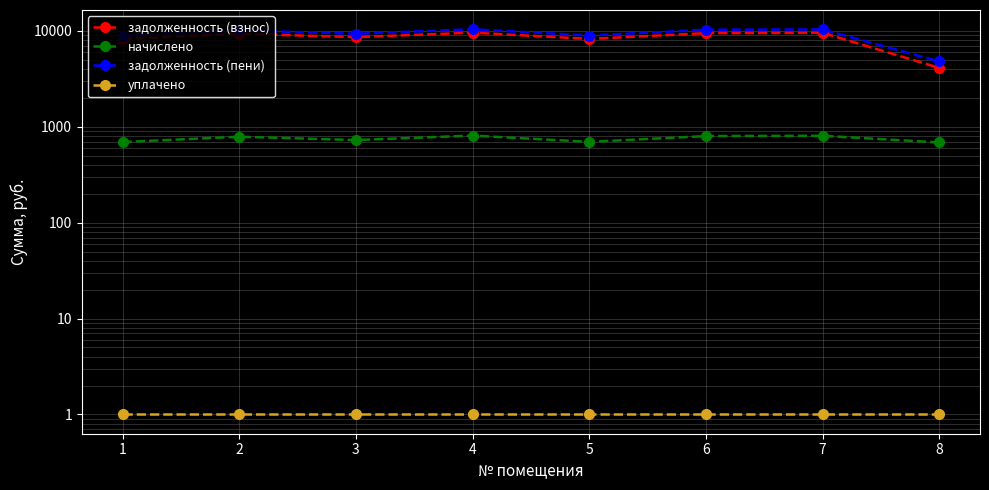

Is it true that задолженность (взнос) equals 12879.2 at 2?

False